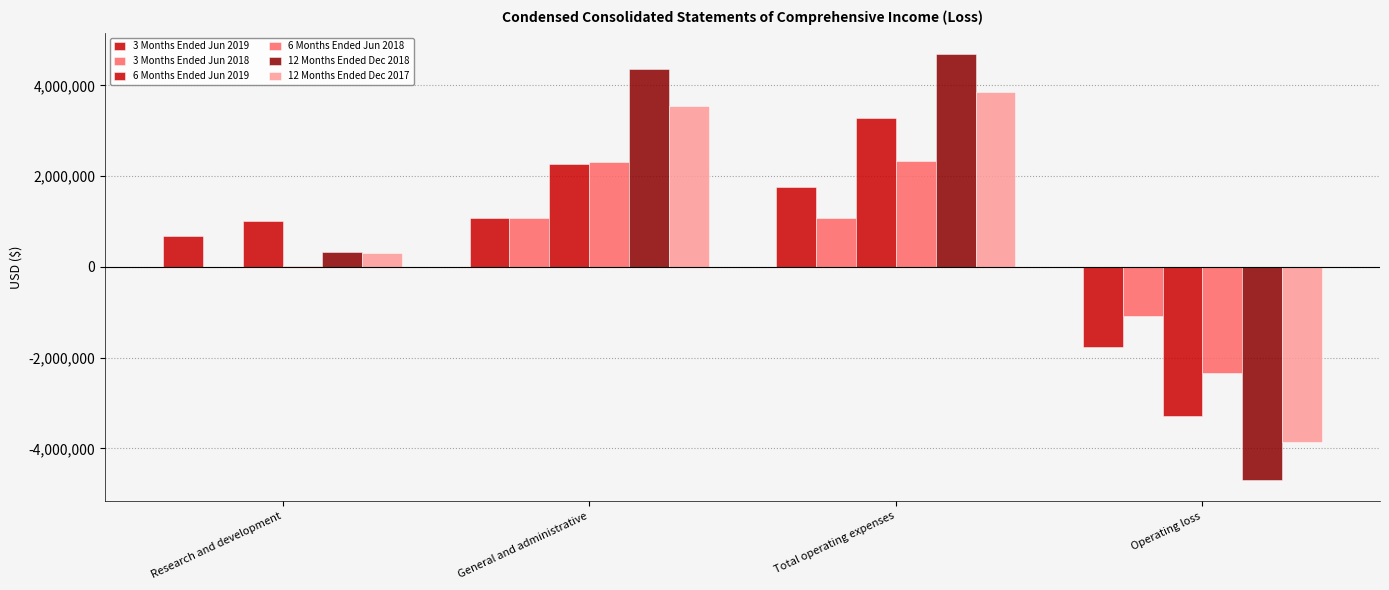

How many data points does each series have?

4